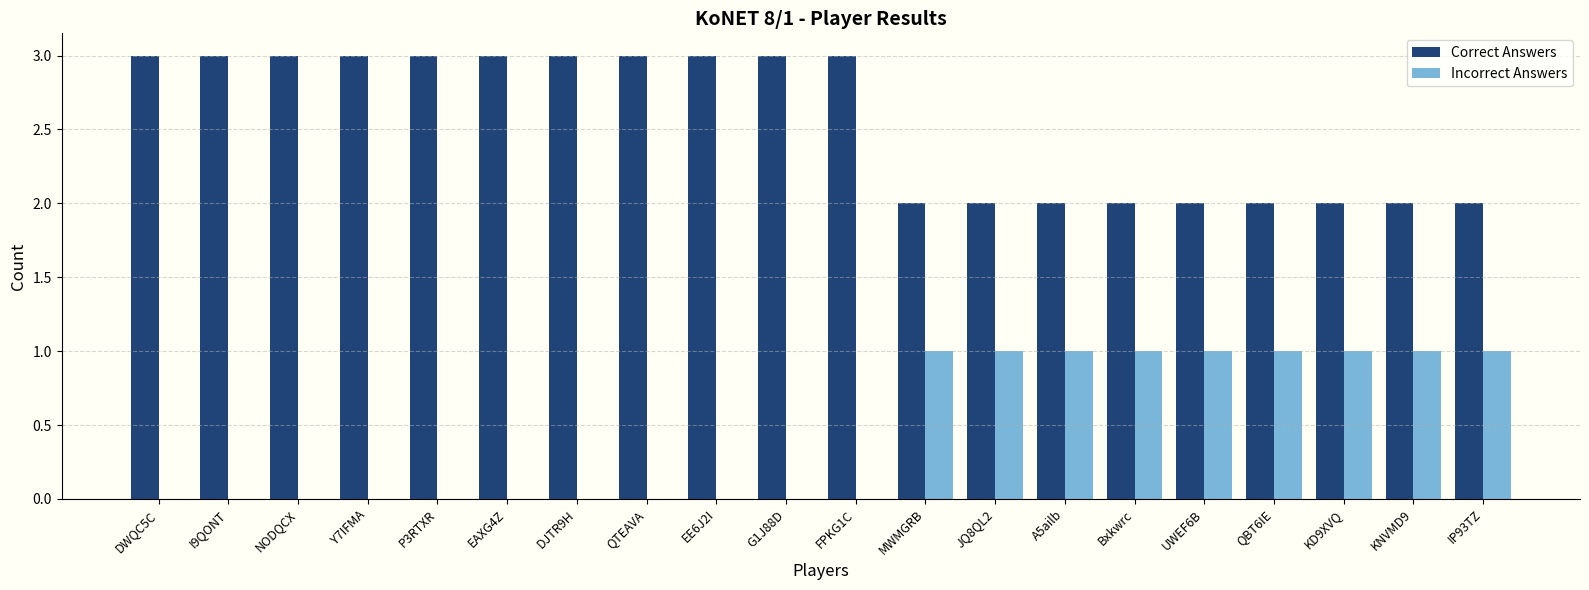

What is the highest value of the Incorrect Answers series?

1